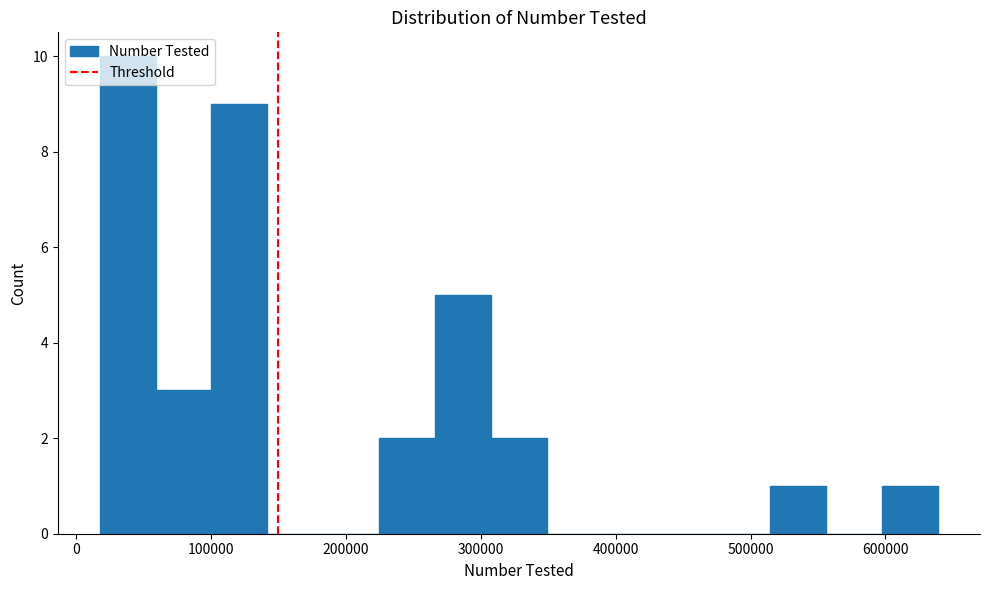

Over which range of the x-axis is the bar tallest?

20000 to 60000